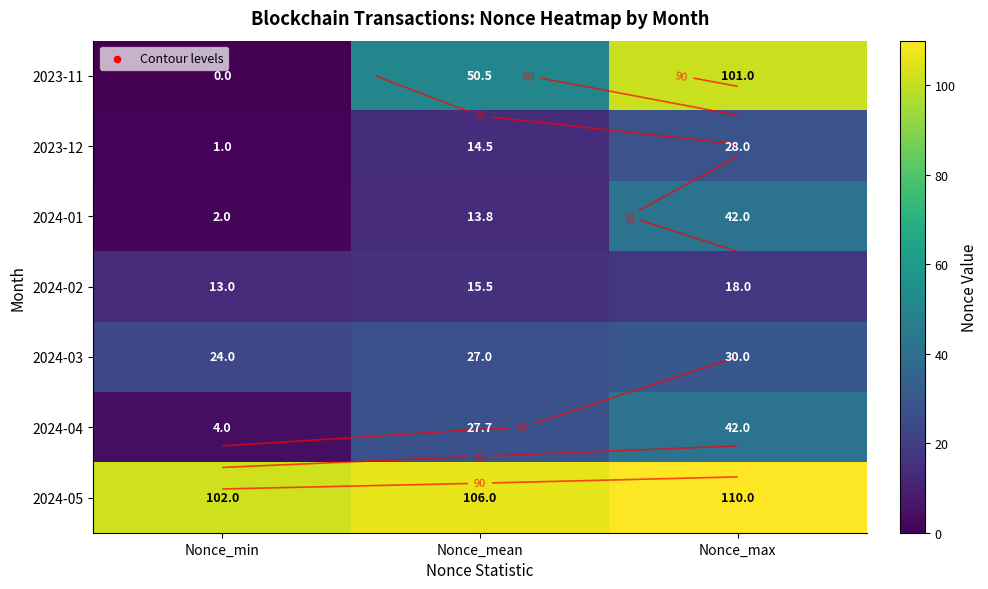

What is the difference between the maximum and minimum values in the 2024-04 series?

38.0